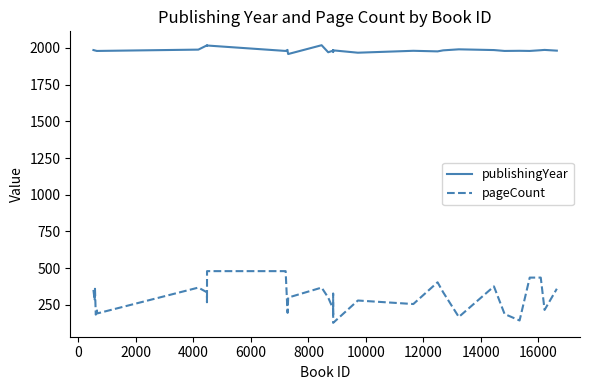

What is the maximum value shown in the chart?

2018